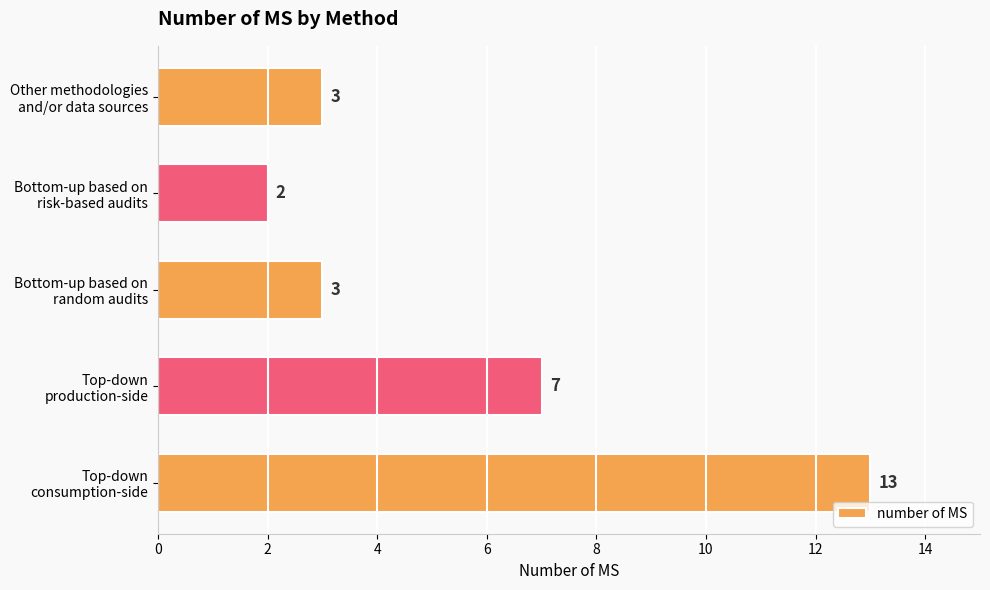

What is the difference between the maximum and minimum values?

11